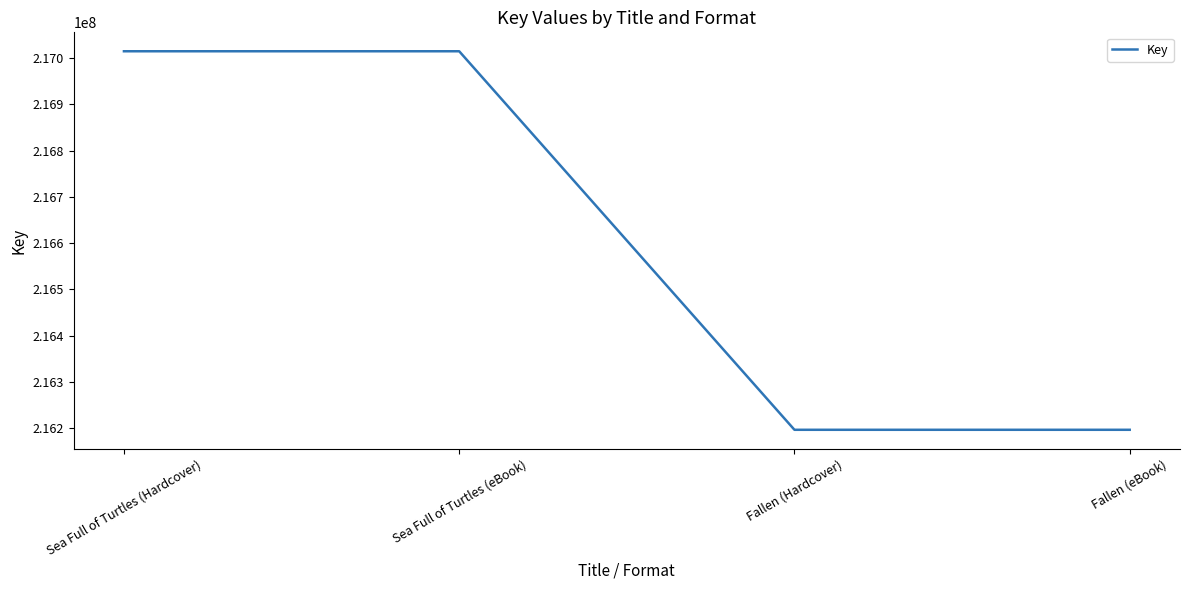

True or false: the data shows 216196465 at Fallen (Hardcover).

True